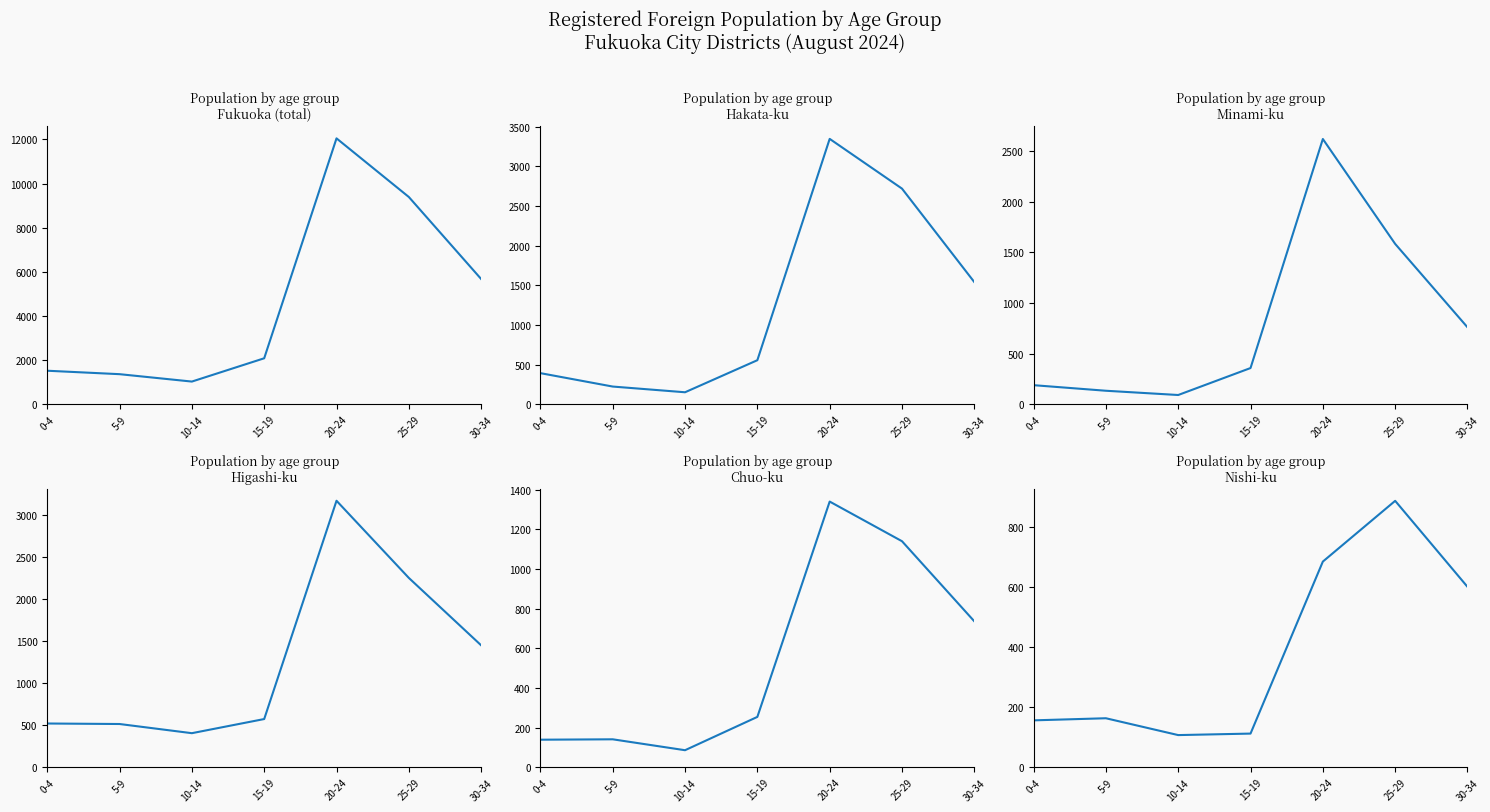

What is the smallest value displayed?

86